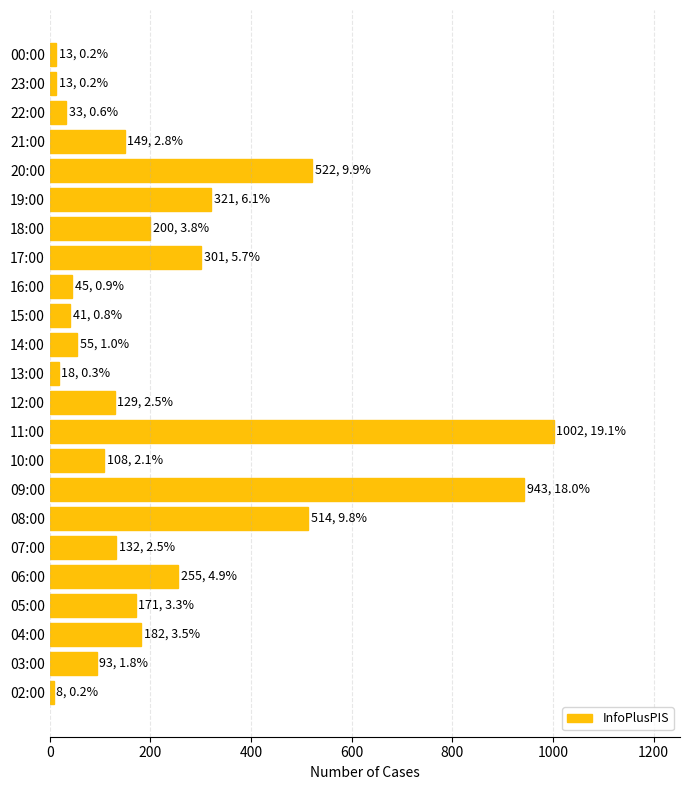

Which category has the highest value across all series?

11:00